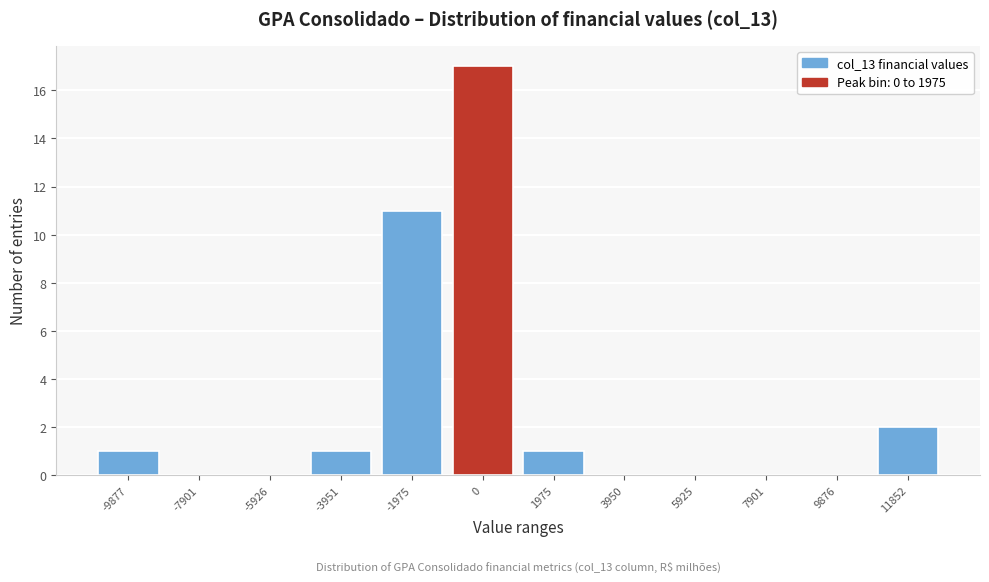

Reading left to right, what are all the values shown in this chart?

-9877=1	-7901=0	-5926=0	-3951=1	-1975=11	0=17	1975=1	3950=0	5925=0	7901=0	9876=0	11852=2